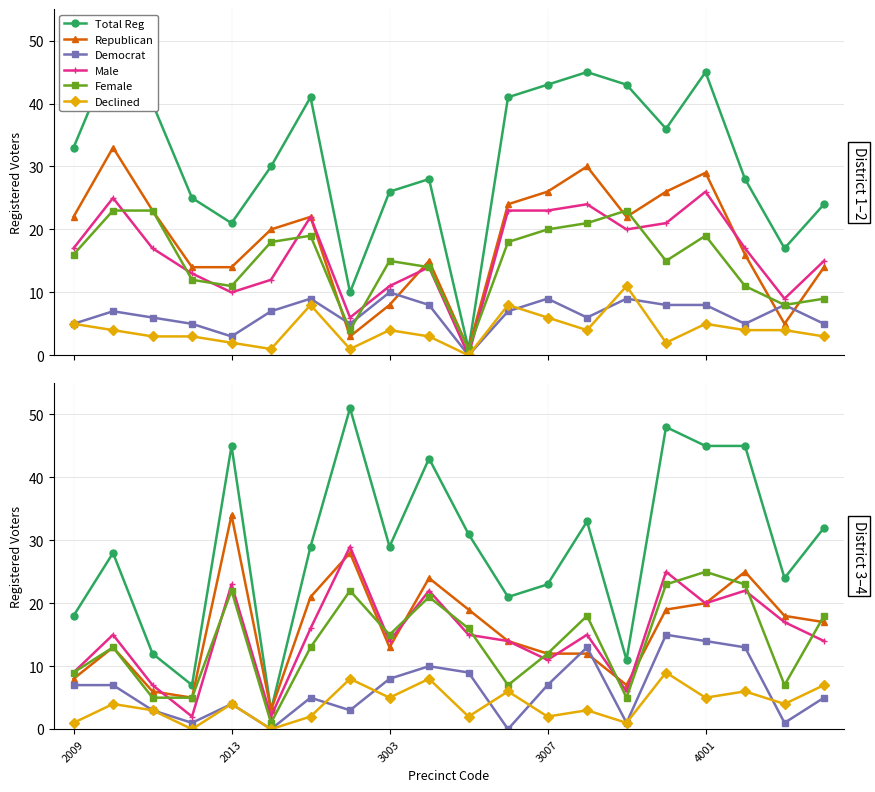

Count the number of categories in the chart.

20